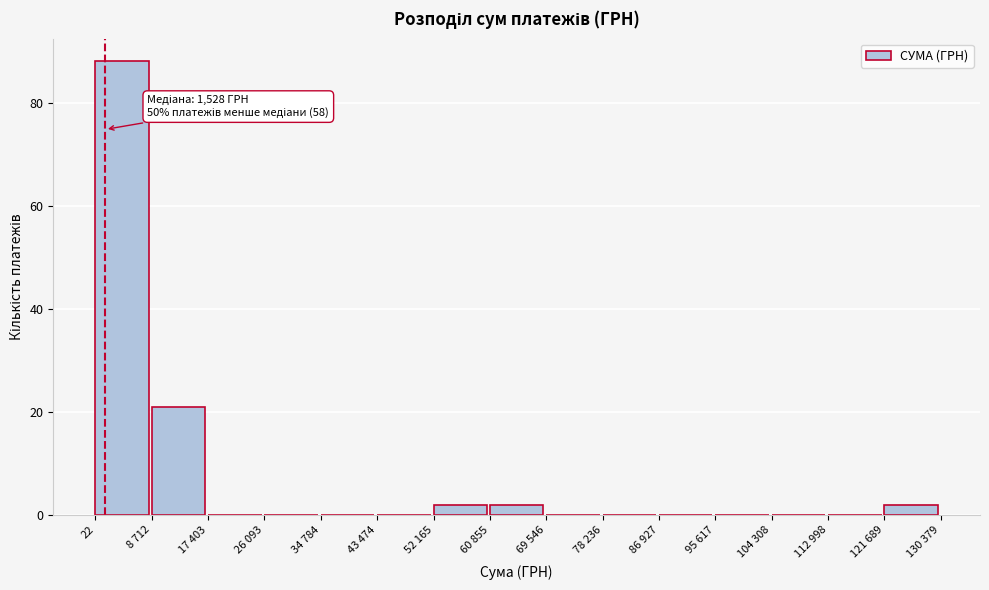

Reading right to left, what are all the values shown in this chart?

121 689=2	112 998=0	104 308=0	95 617=0	86 927=0	78 236=0	69 546=0	60 855=2	52 165=2	43 474=0	34 784=0	26 093=0	17 403=0	8 712=21	22=88